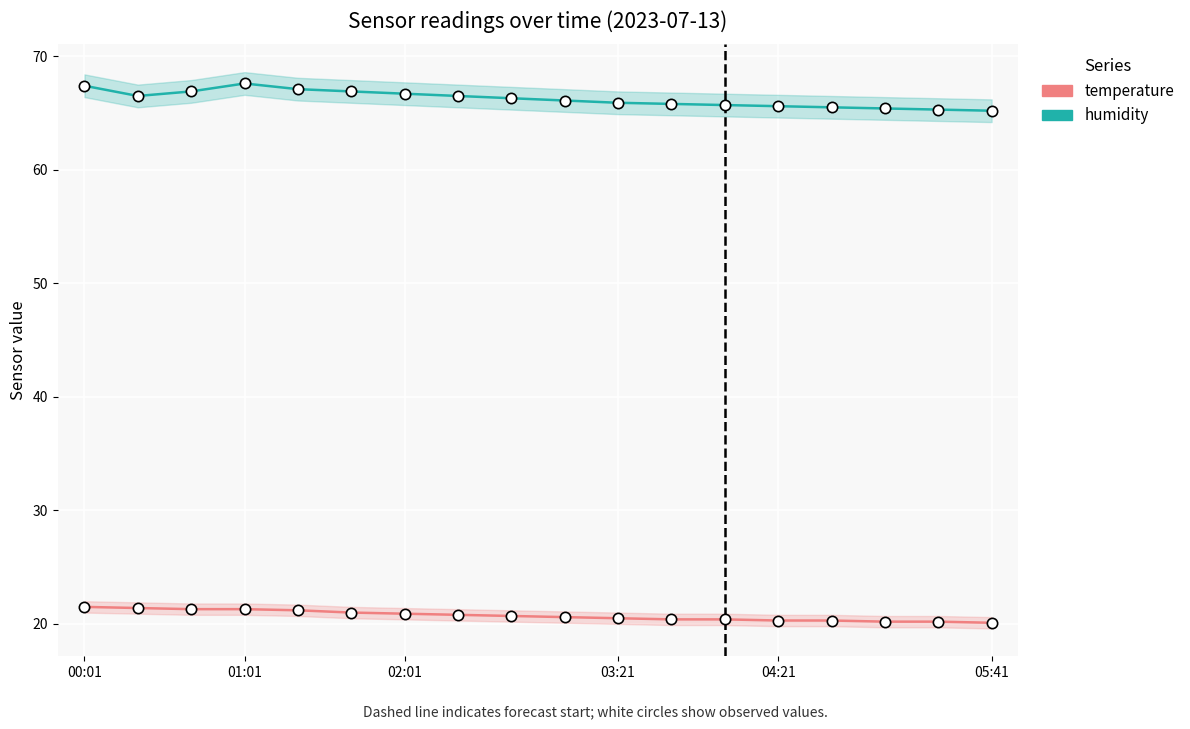

Which series has the largest total across all categories?

humidity